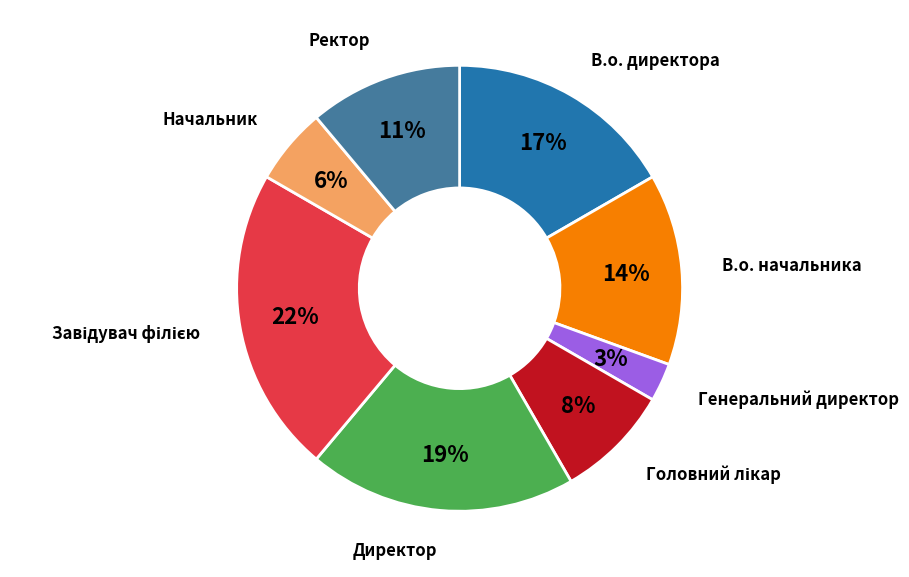

Is there a majority slice in this chart?

No